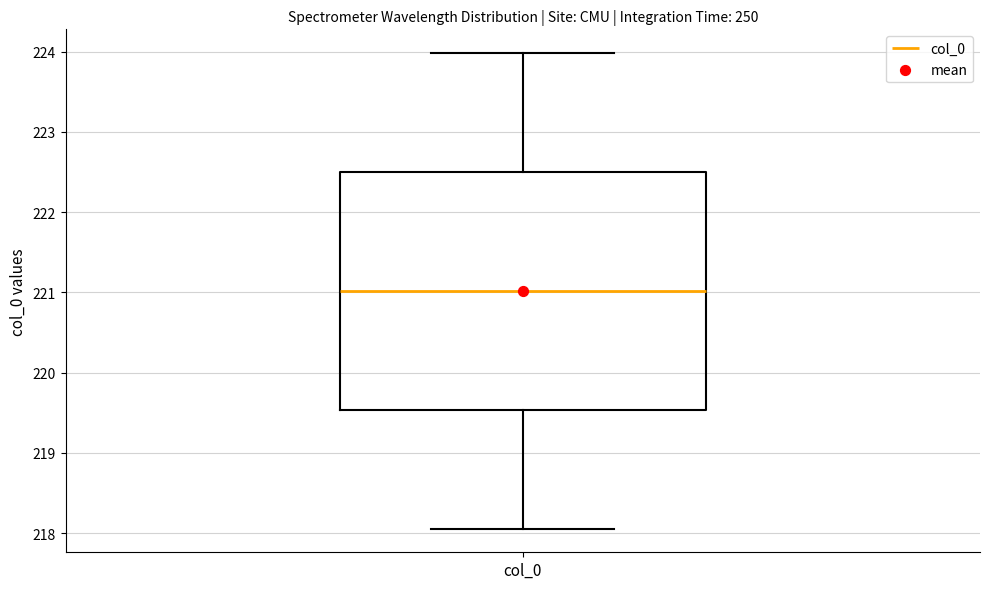

Where is the lower edge of the box for col_0 on the y-axis? The values are not printed on the chart, so give them approximately, as read against the axis.

219.5